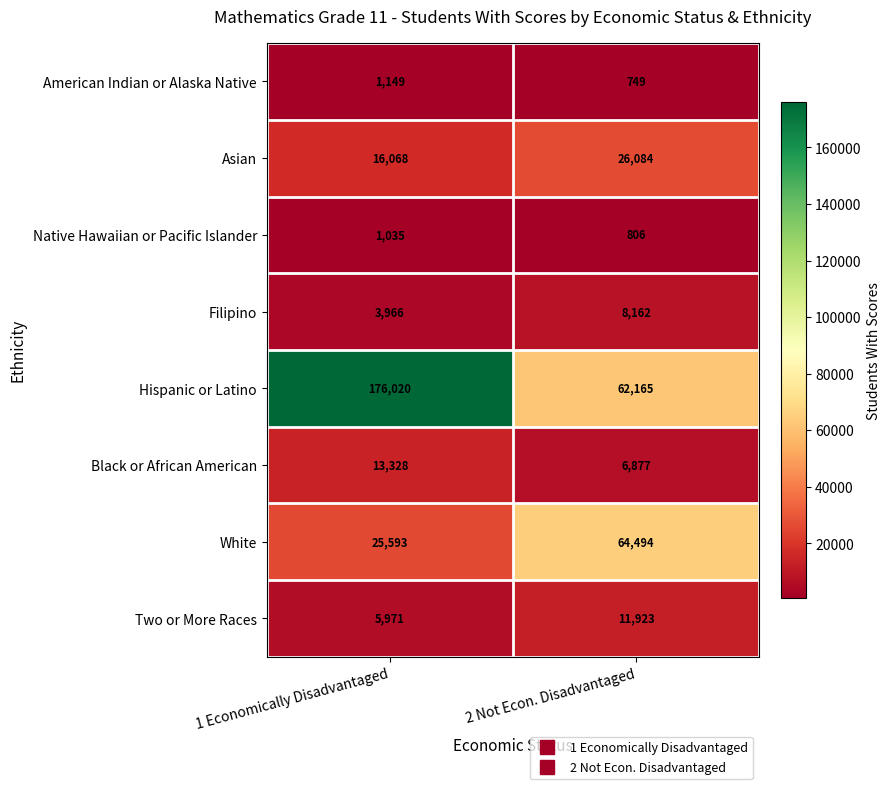

List the series in order of their peak value, highest first.

Hispanic or Latino, White, Asian, Black or African American, Two or More Races, Filipino, American Indian or Alaska Native, Native Hawaiian or Pacific Islander